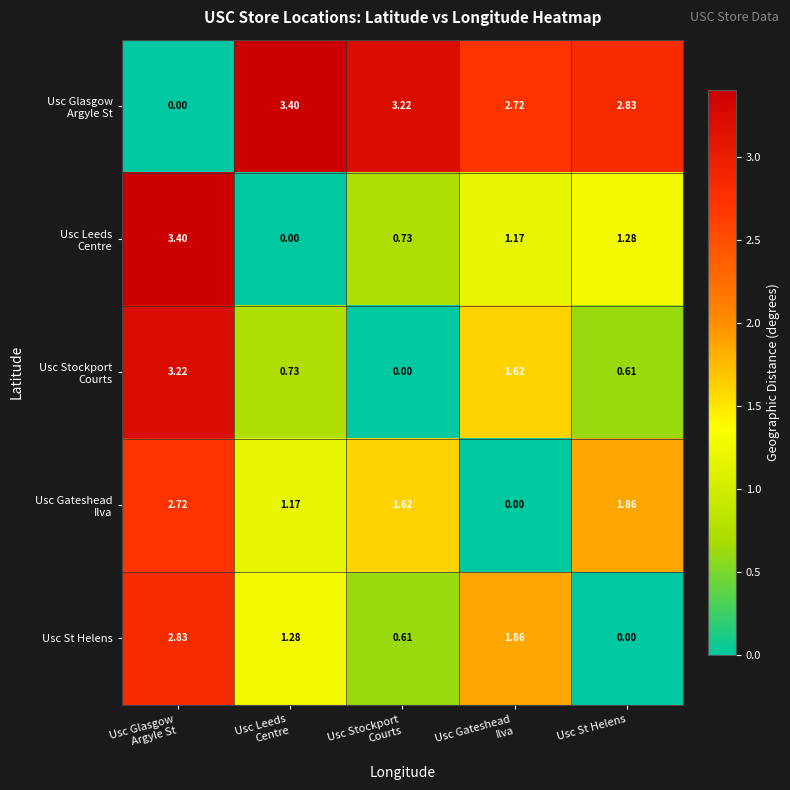

Count the number of categories in the chart.

5